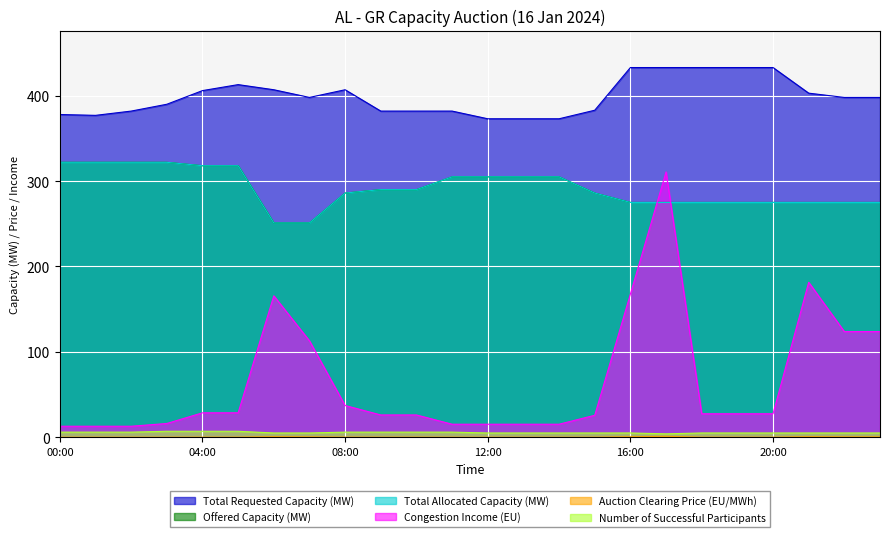

What is the label of the 17th point from the left?

16:00